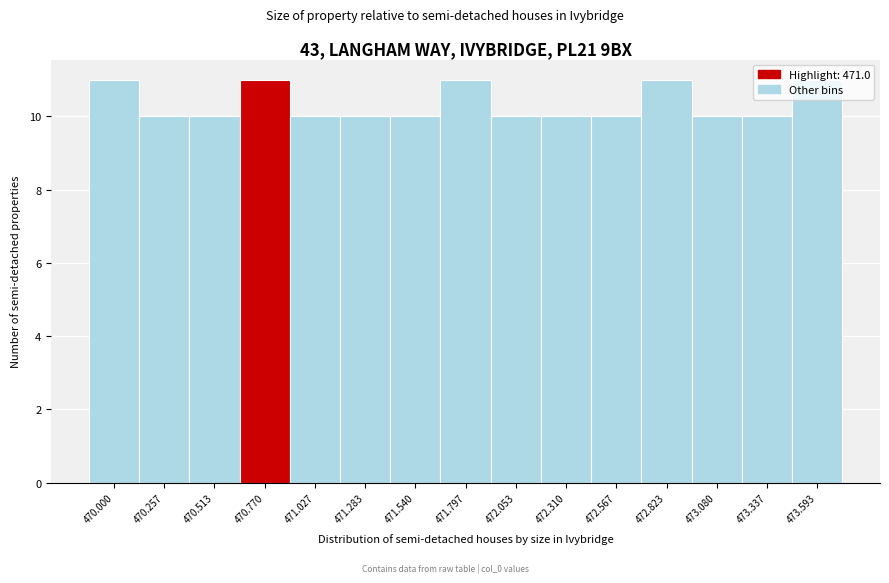

The chart shows a value of 3 at 470.000. True or false?

False